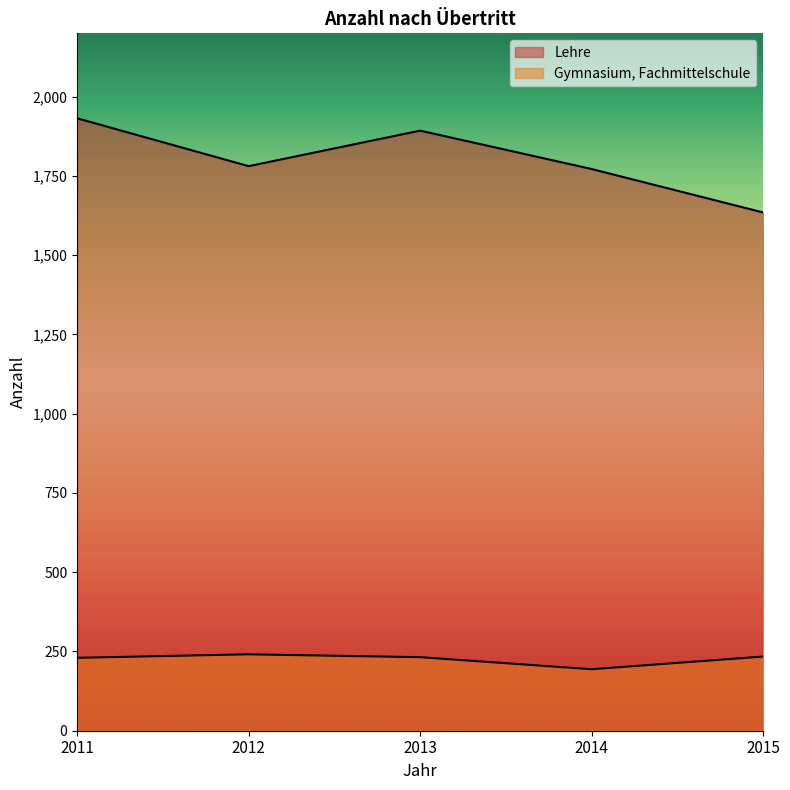

Reading left to right, list all the values displayed in this chart.

Gymnasium, Fachmittelschule: 230	241	232	194	234
Lehre: 1932	1781	1893	1772	1635